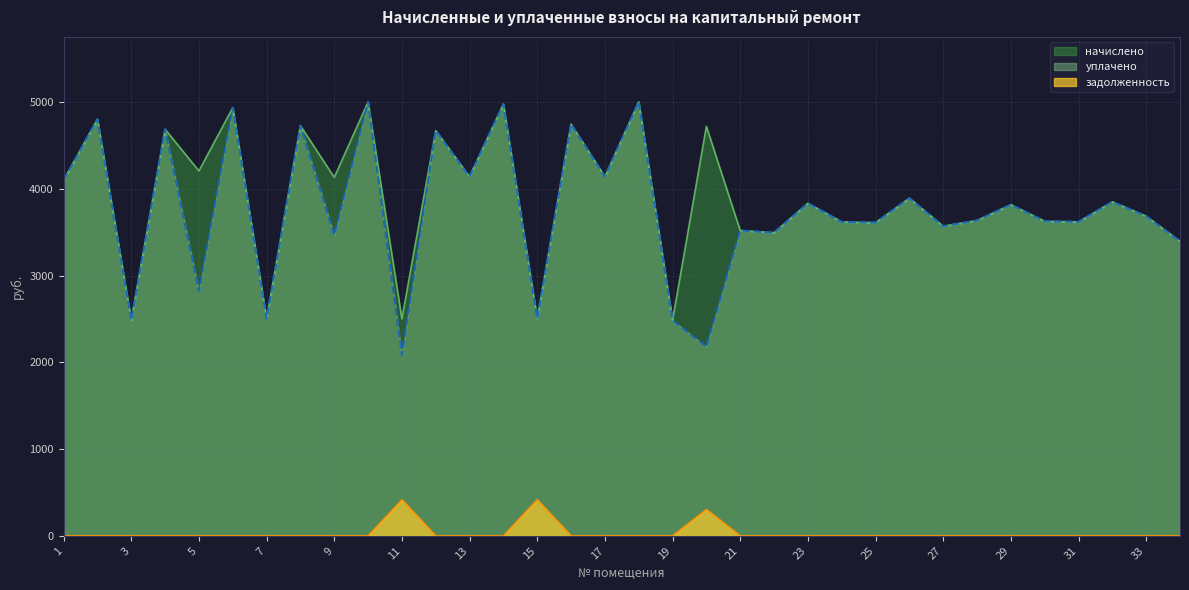

How many values in the уплачено series exceed 3684?

17